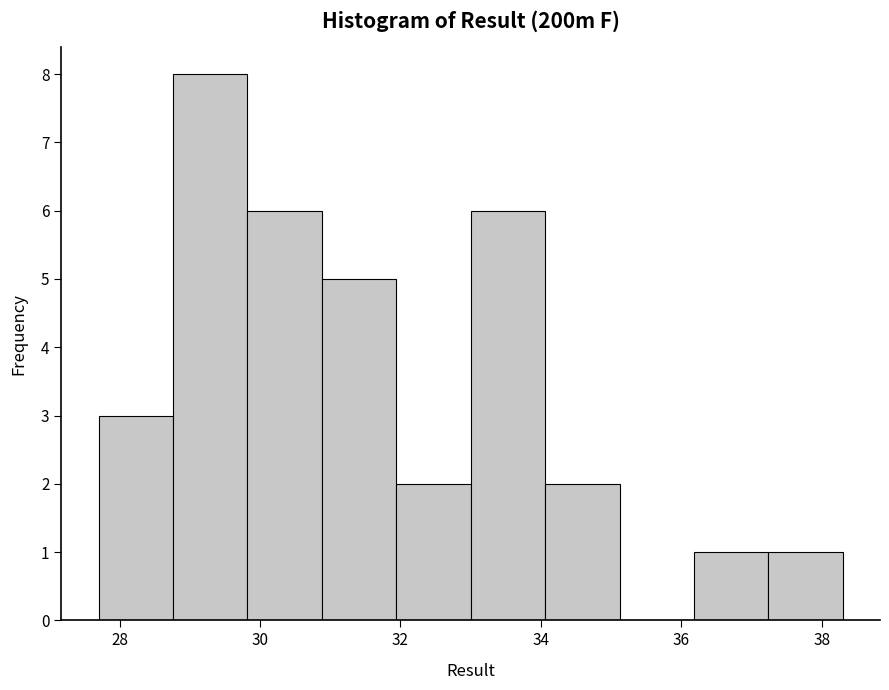

Reading left to right, list every bar in this chart as the range it spans on the x-axis followed by its height. Neither the bar edges nor the heights are printed on the chart, so give them approximately, as read against the axes.

27.70 to 28.76: 3
28.76 to 29.82: 8
29.82 to 30.88: 6
30.88 to 31.94: 5
31.94 to 33.00: 2
33.00 to 34.06: 6
34.06 to 35.12: 2
35.12 to 36.18: 0
36.18 to 37.24: 1
37.24 to 38.30: 1